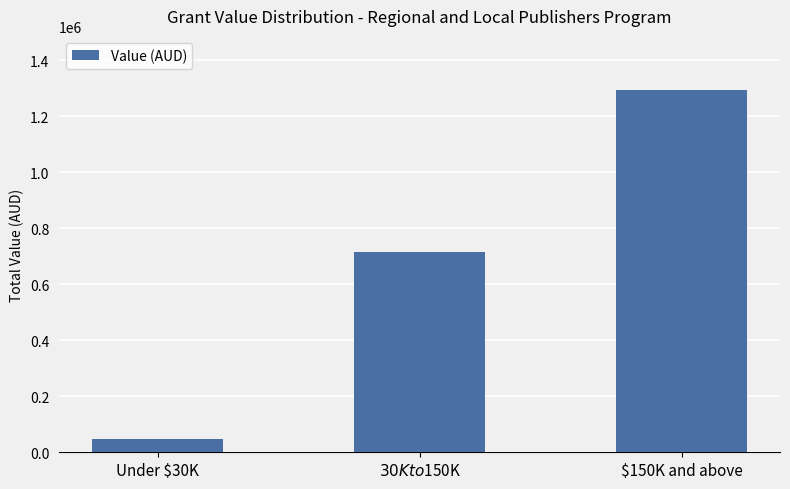

What is the average value?

685464.9